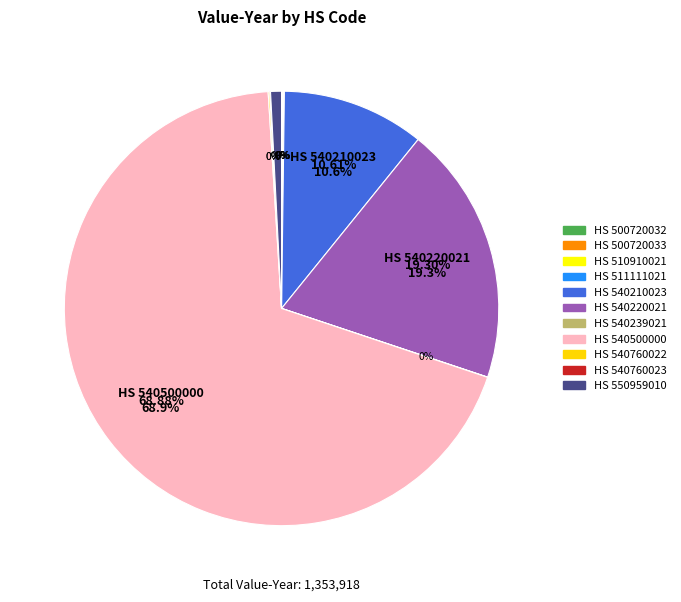

How many segments does this pie chart have?

11